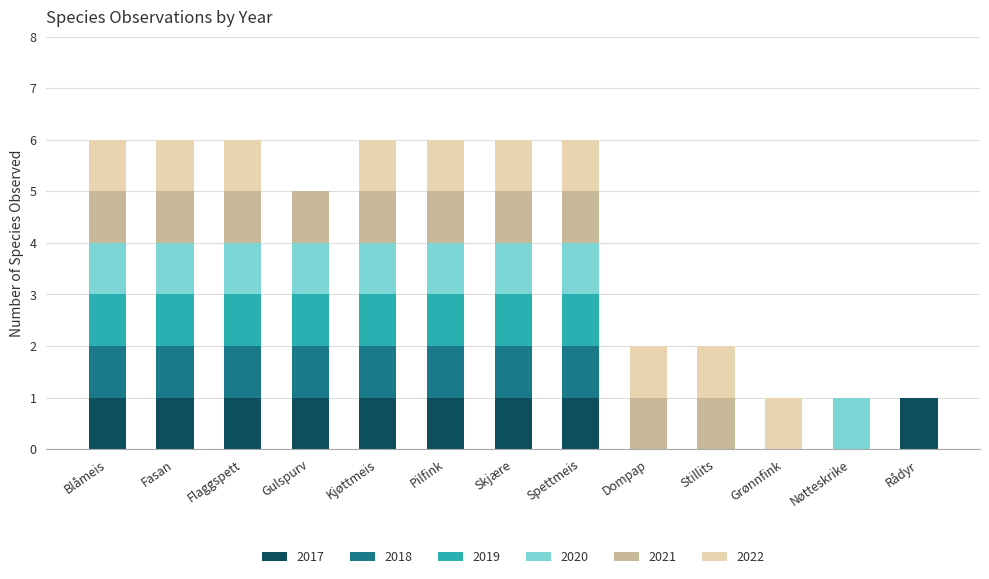

What is the total value across all series at Flaggspett?

6